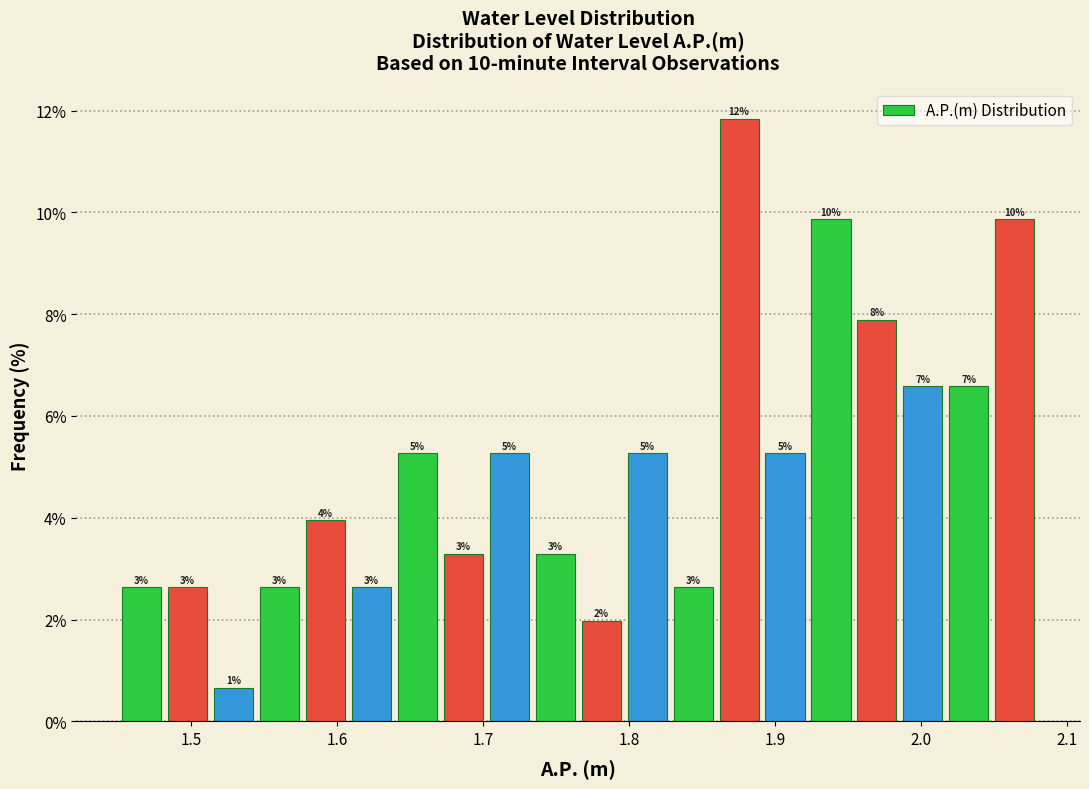

Read against the x-axis, roughly where is the centre of the tallest bar?

1.88